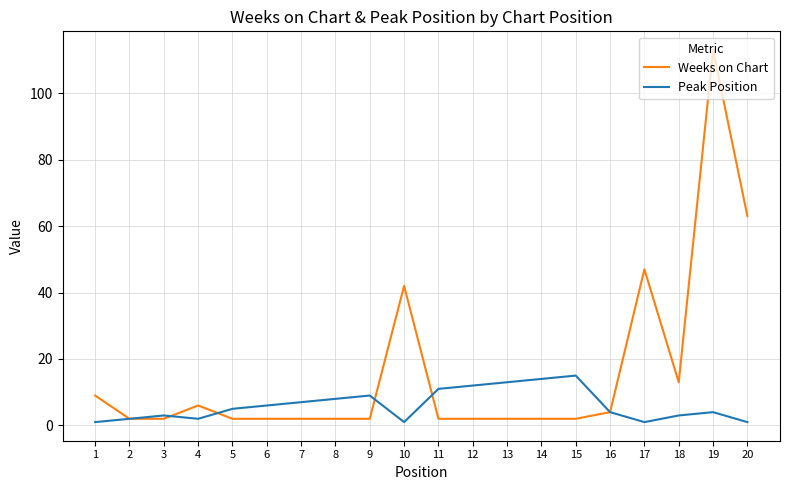

List the series in order of their peak value, highest first.

Weeks on Chart, Peak Position